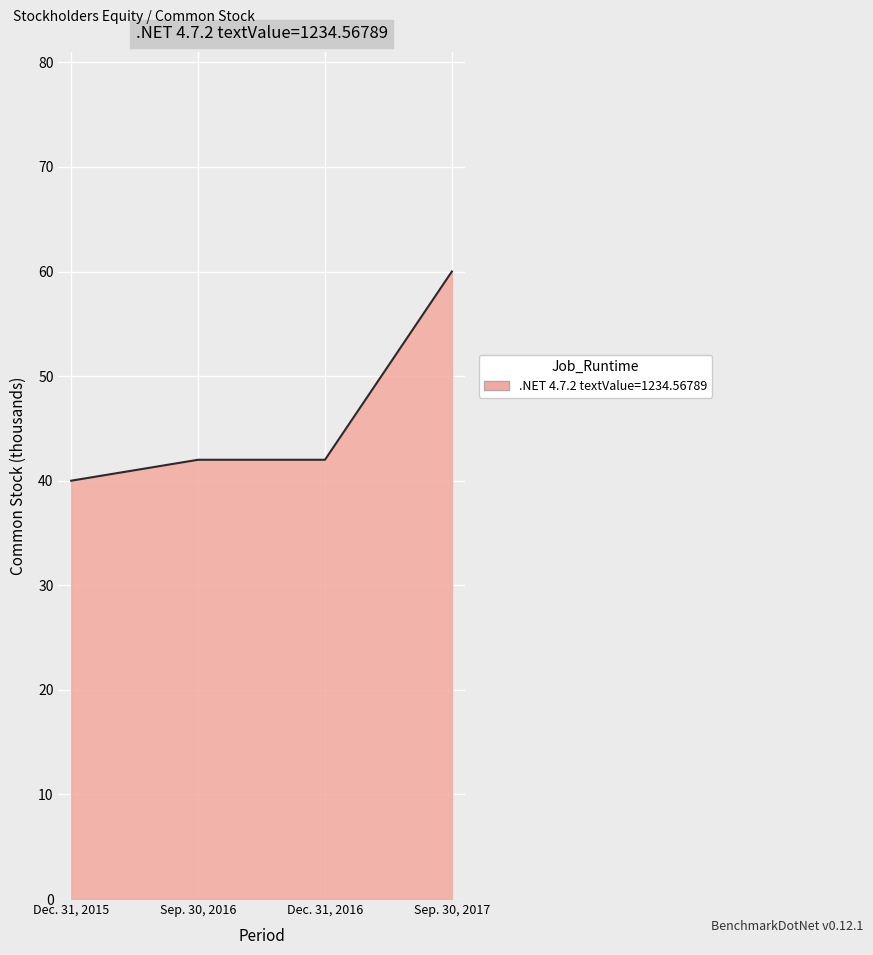

Reading right to left, extract all data points from this chart.

60	42	42	40